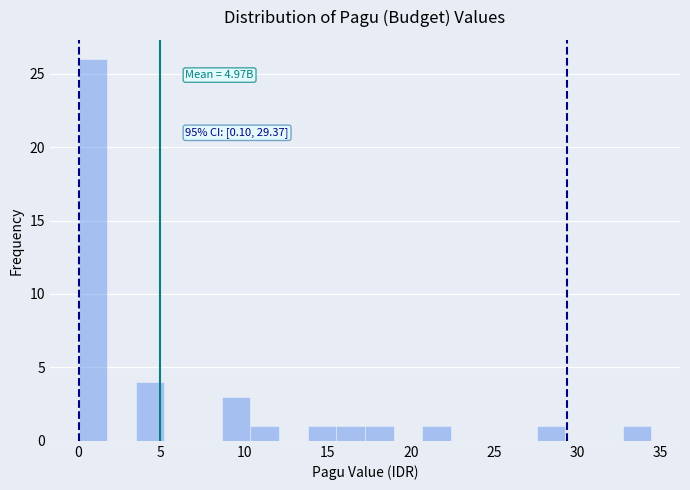

Read against the x-axis, roughly where is the centre of the tallest bar?

1.0